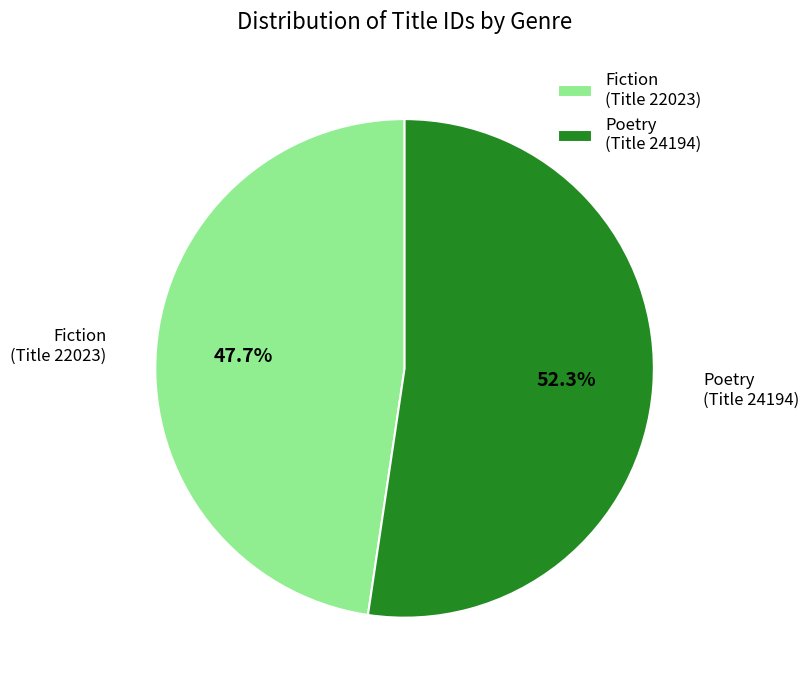

Rank the categories by value from highest to lowest.

Poetry (Title 24194), Fiction (Title 22023)